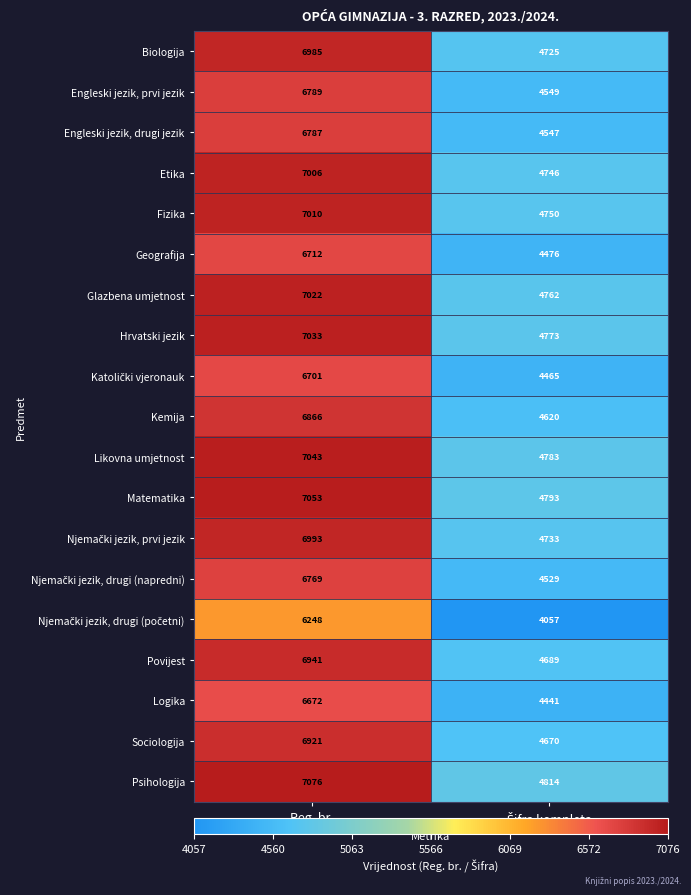

Is it true that Hrvatski jezik equals 11997 at Reg. br.?

False